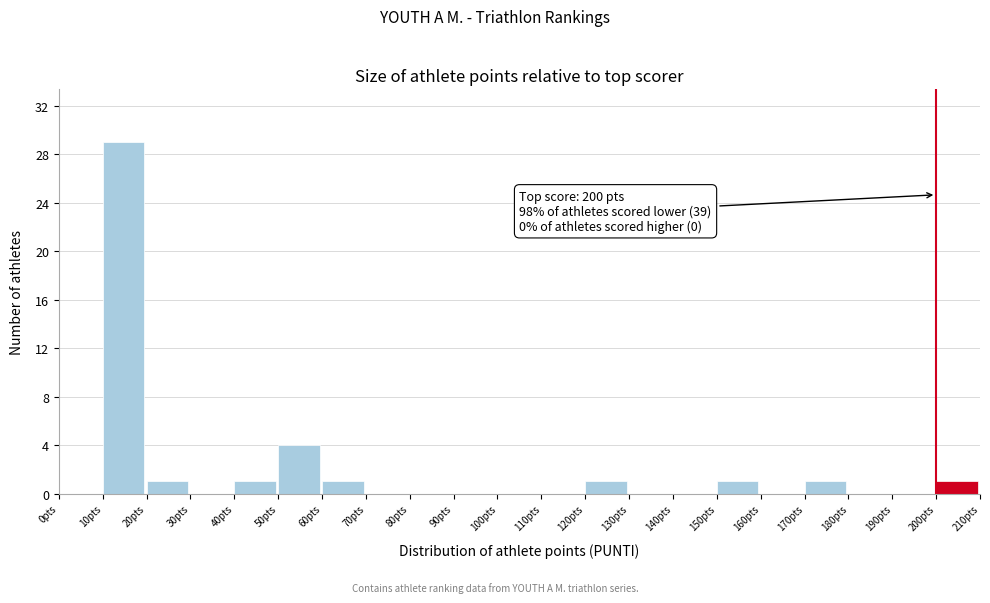

Which range on the x-axis has the tallest bar?

10 to 20